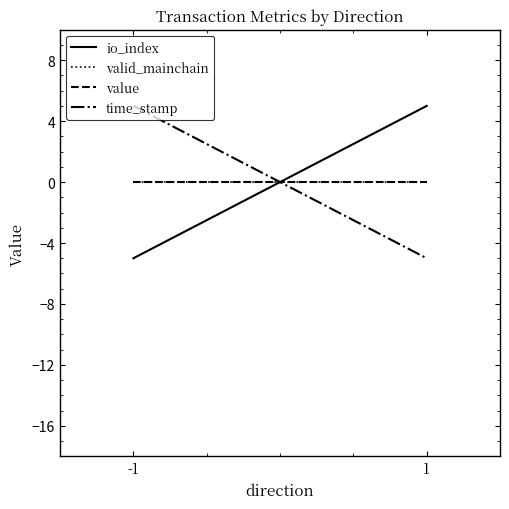

What is the minimum value for time_stamp?

-5